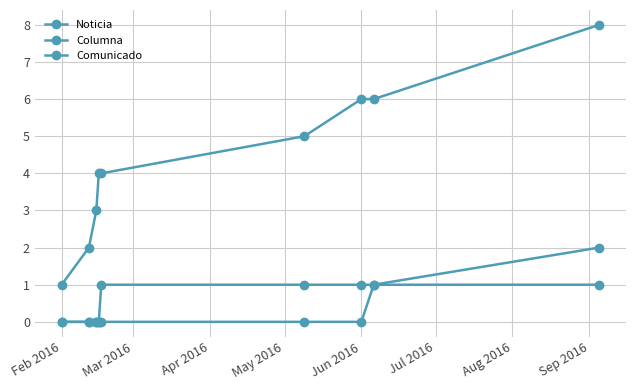

How many categories are shown in the chart?

9